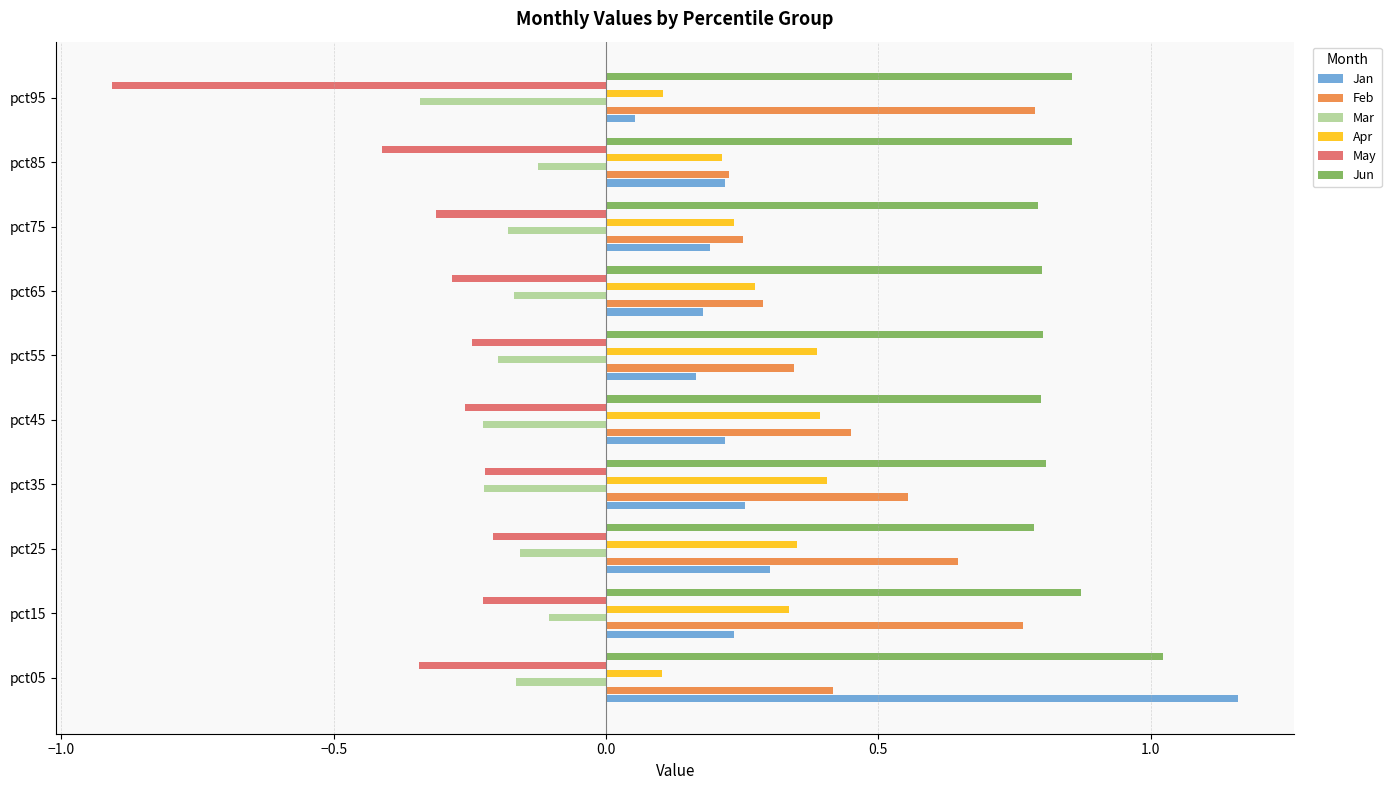

What is the spread (max minus min) of values at pct35?

1.0